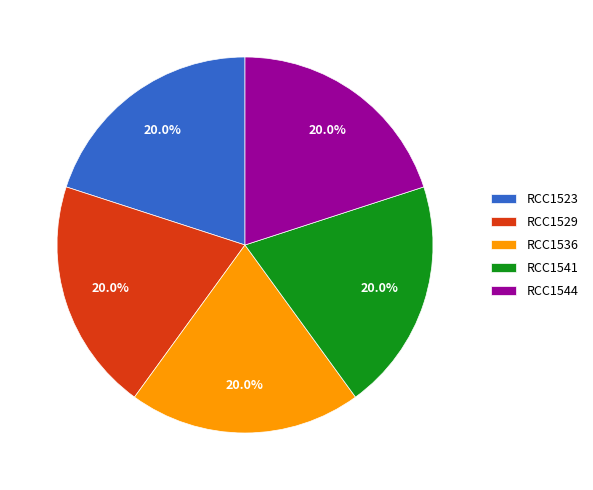

Approximately how many times larger is the value at RCC1529 compared to RCC1541?

1.0